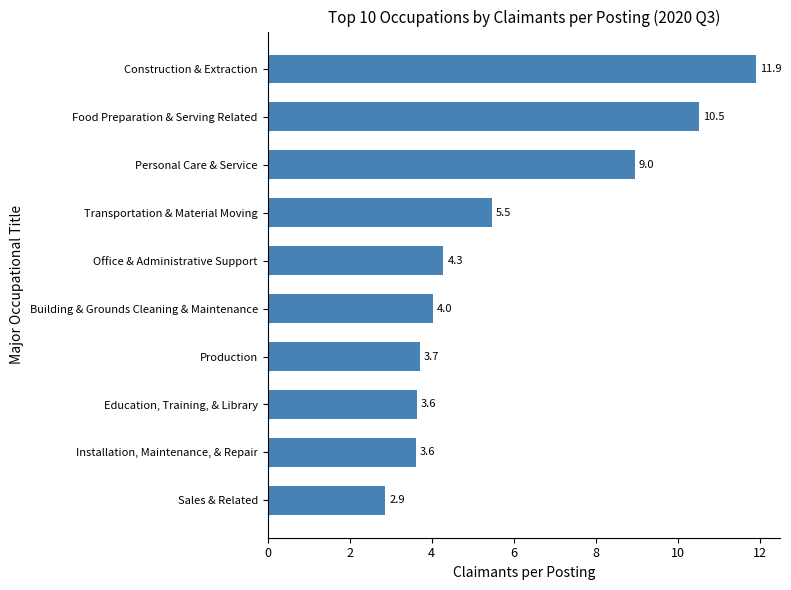

How many values are below 4?

4